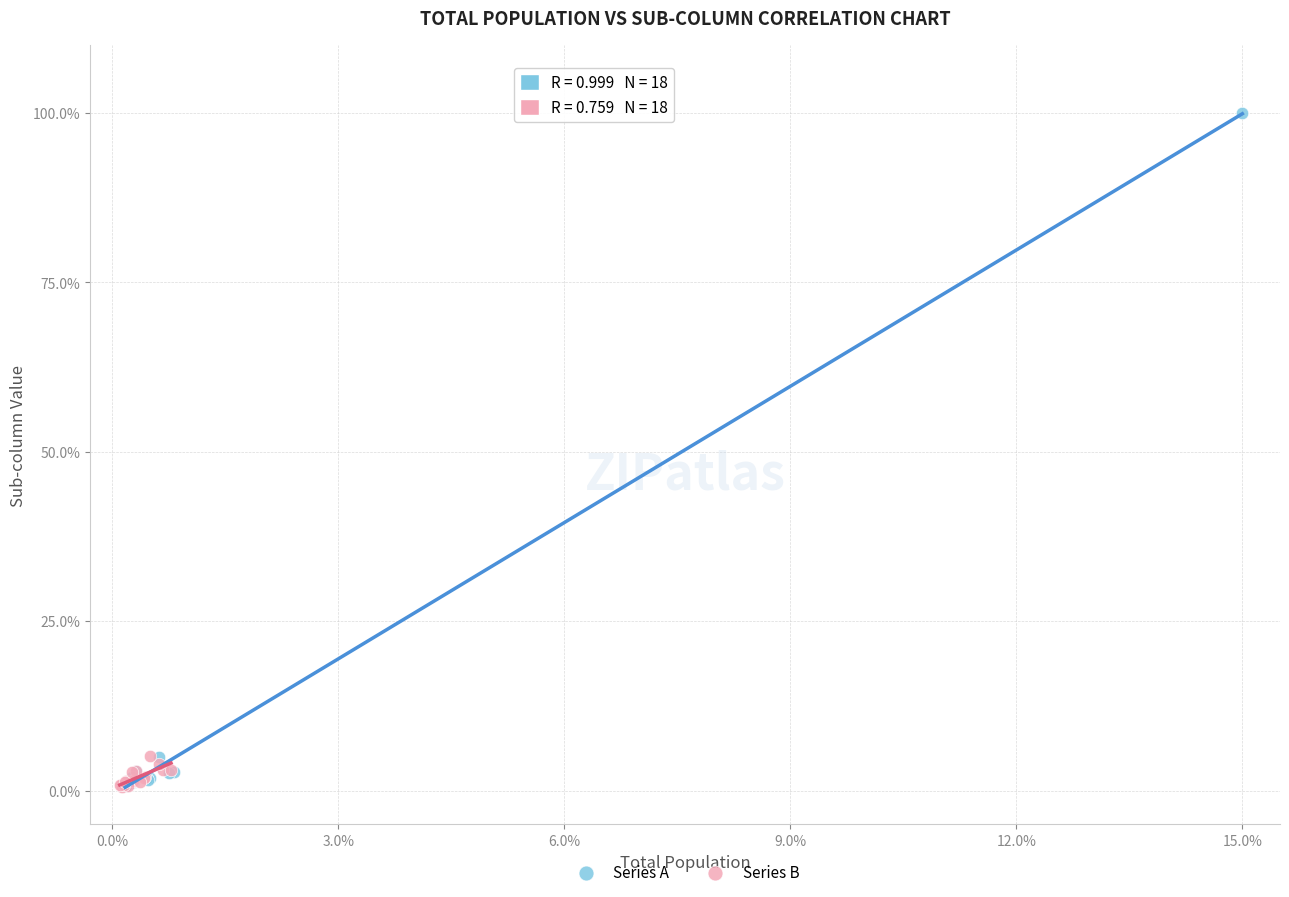

Which series has the widest spread of Y values?

Series A